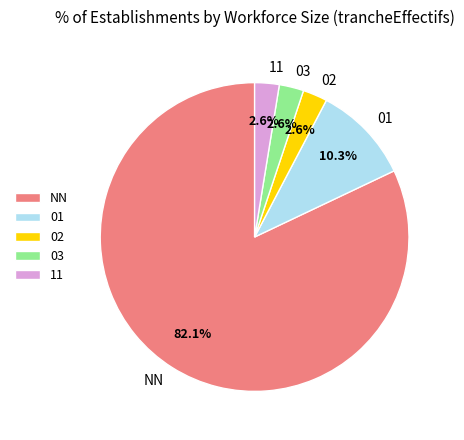

What percentage is the 11 slice, to the nearest percent?

3%